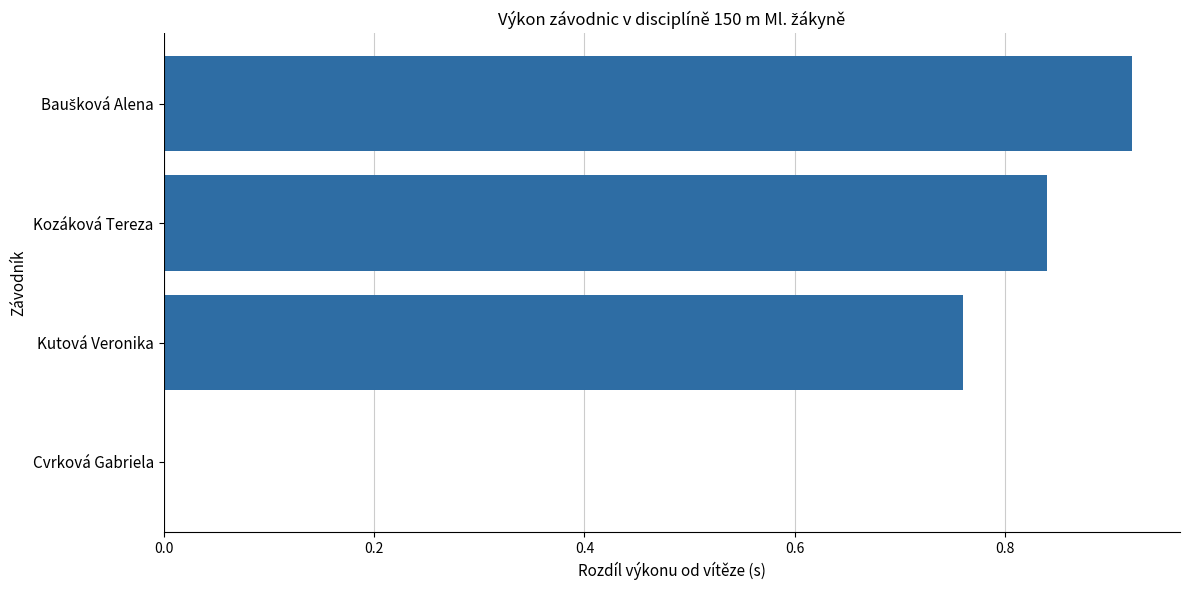

What is the sum of all values?

2.5